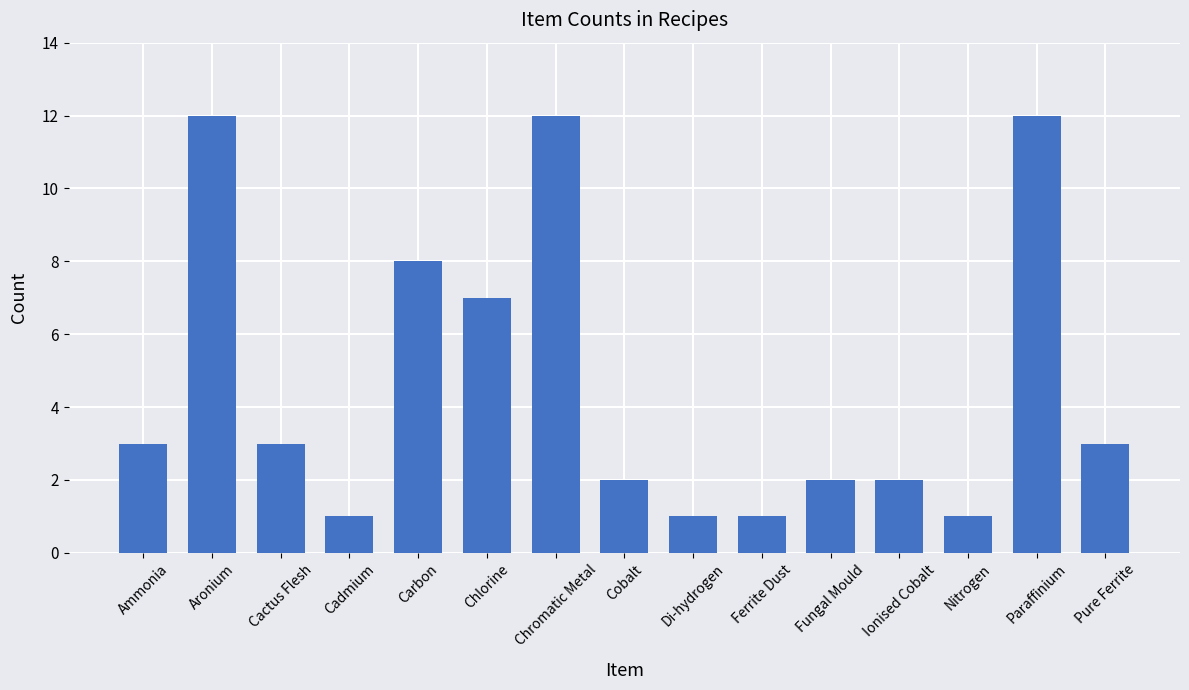

What is the smallest value displayed?

1